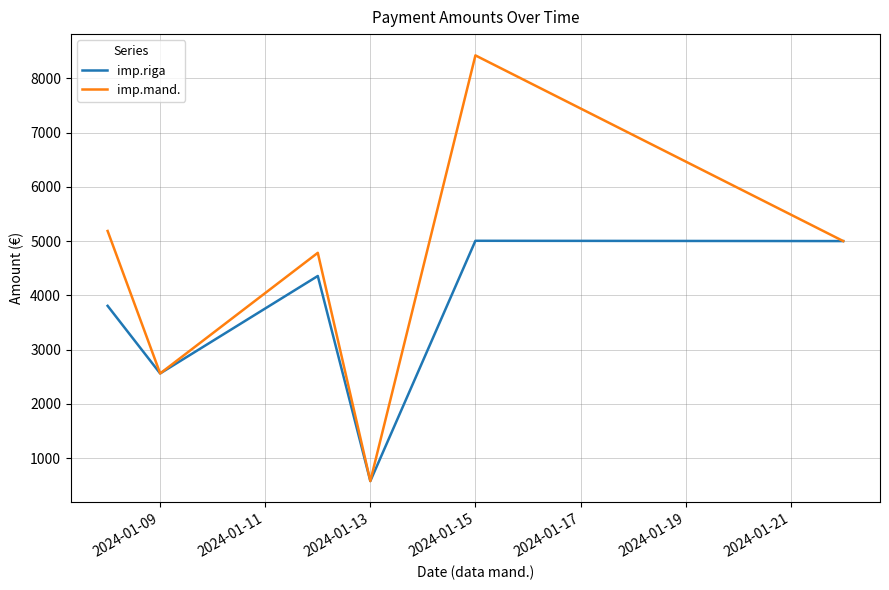

Which series has the largest total across all categories?

imp.mand.